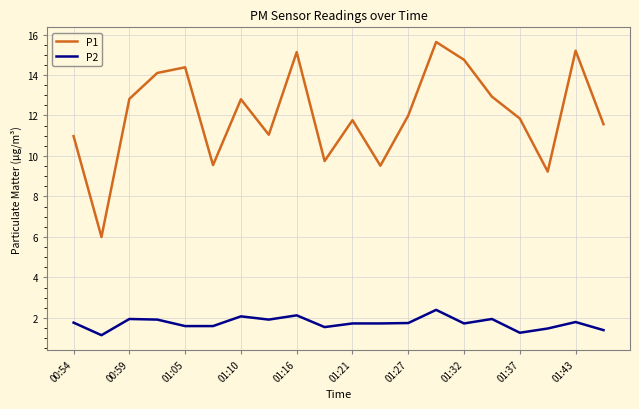

Which series has the largest range (max minus min)?

P1